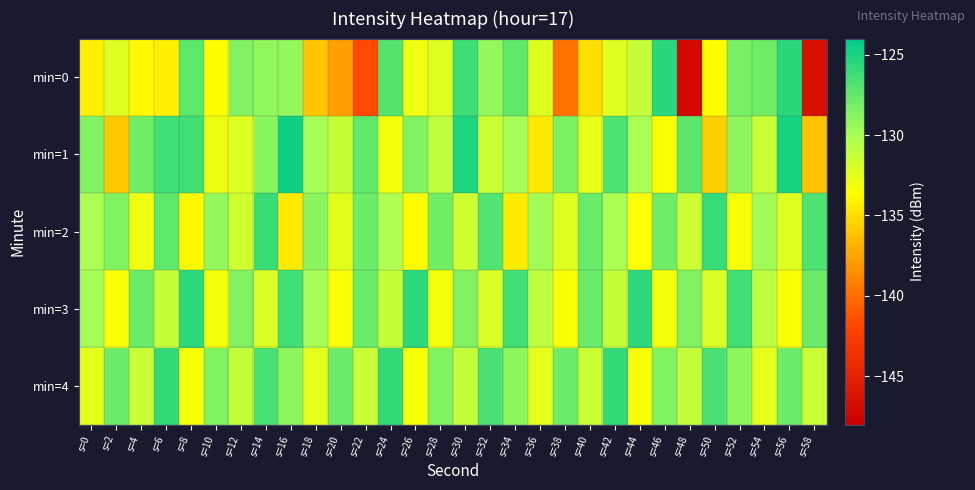

Which series has the largest total across all categories?

min=4